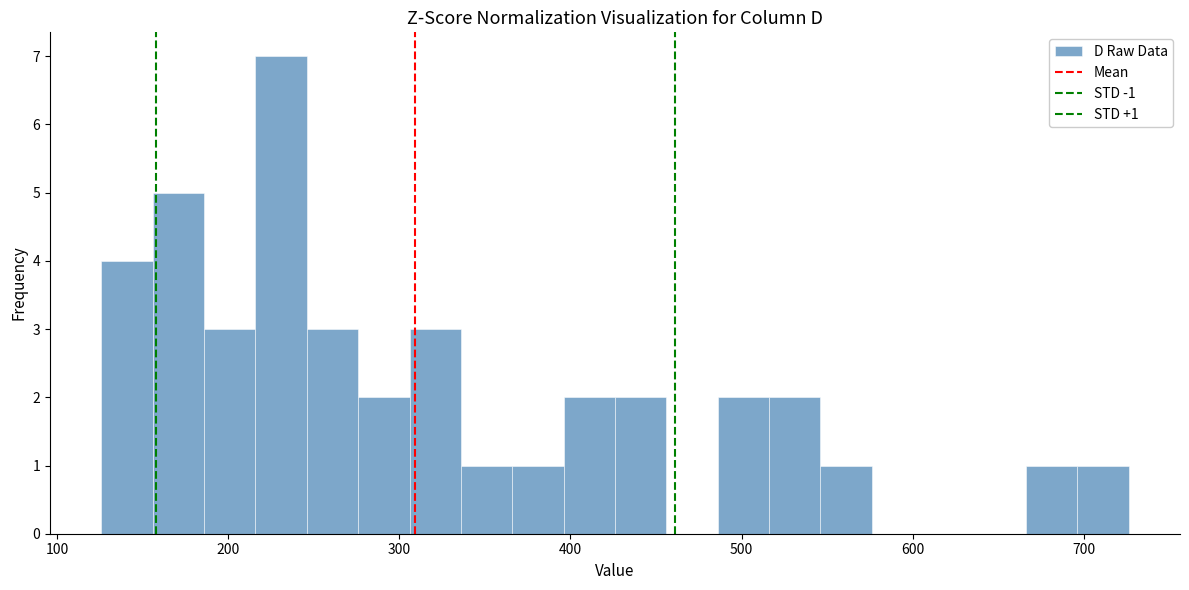

Read against the x-axis, roughly where is the centre of the tallest bar?

230